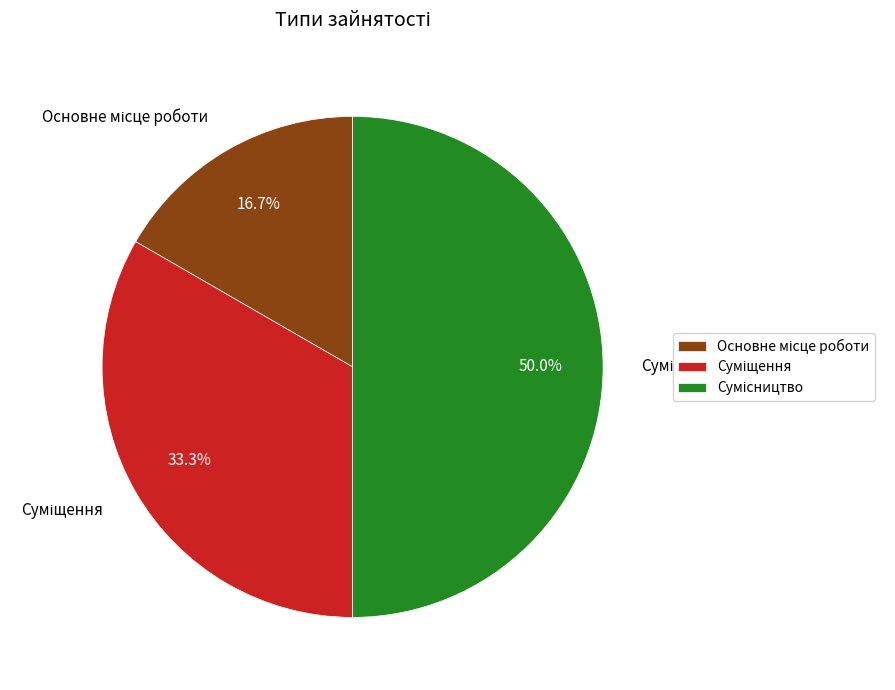

The Суміщення slice represents 33% of the pie. True or false?

True